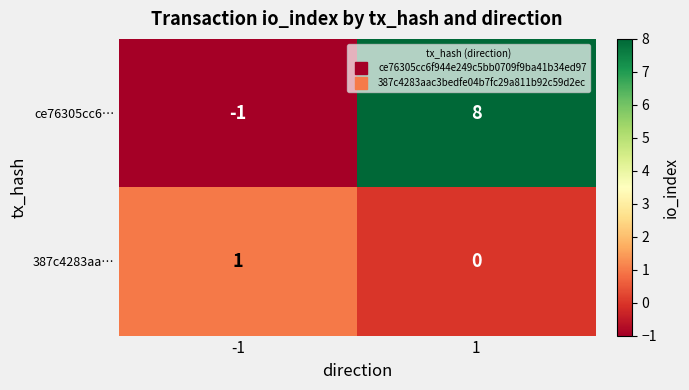

List the series in order of their overall mean, lowest first.

387c4283aa…, ce76305cc6…